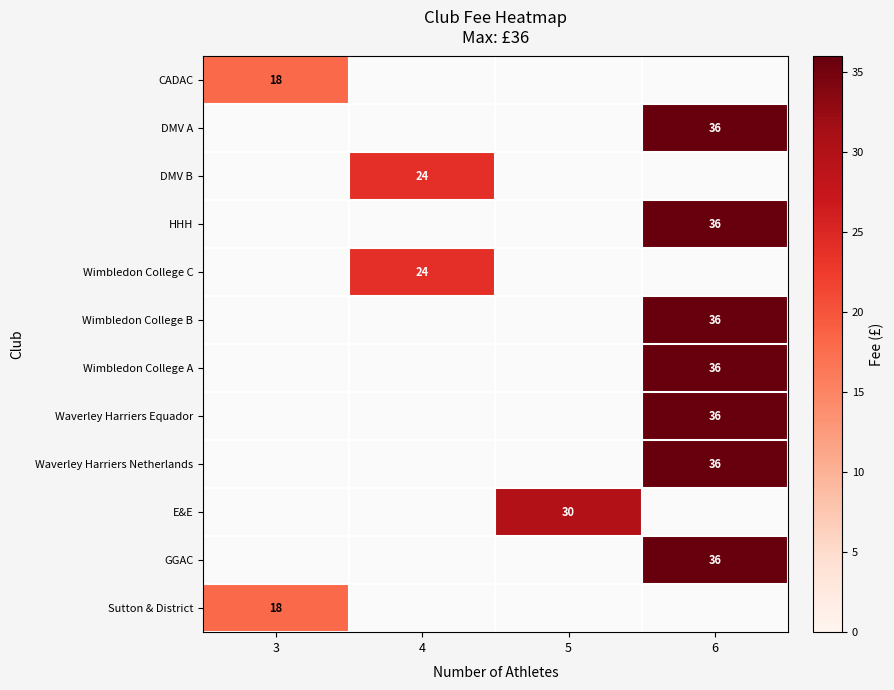

The CADAC series shows 26 at 3. True or false?

False